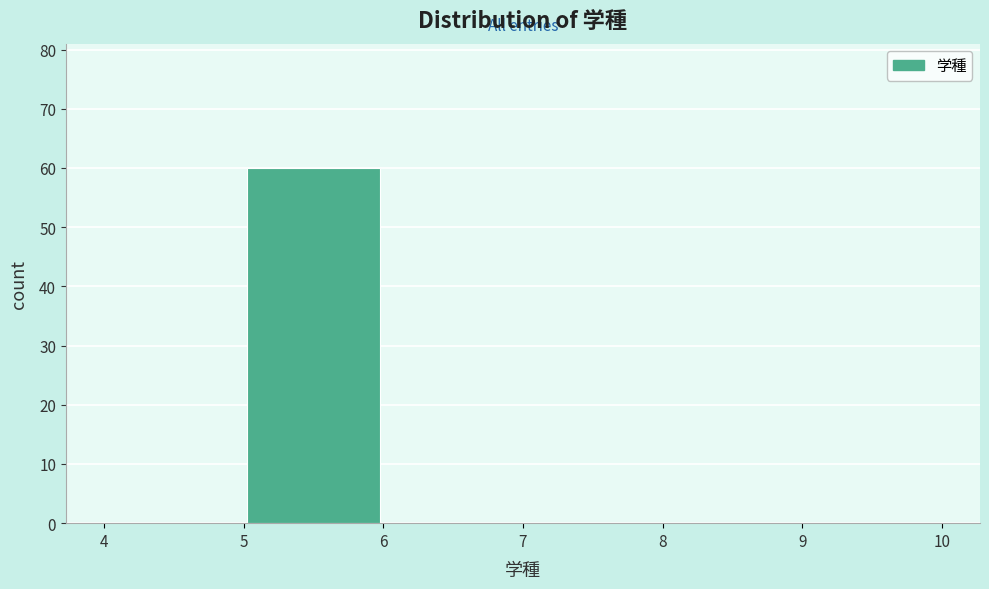

Reading left to right, transcribe this chart: for each bar, give the range it covers on the x-axis and its height. The values are not printed on the chart, so give them approximately, as read against the axis.

4 to 5: 0
5 to 6: 60
6 to 7: 0
7 to 8: 0
8 to 9: 0
9 to 10: 0